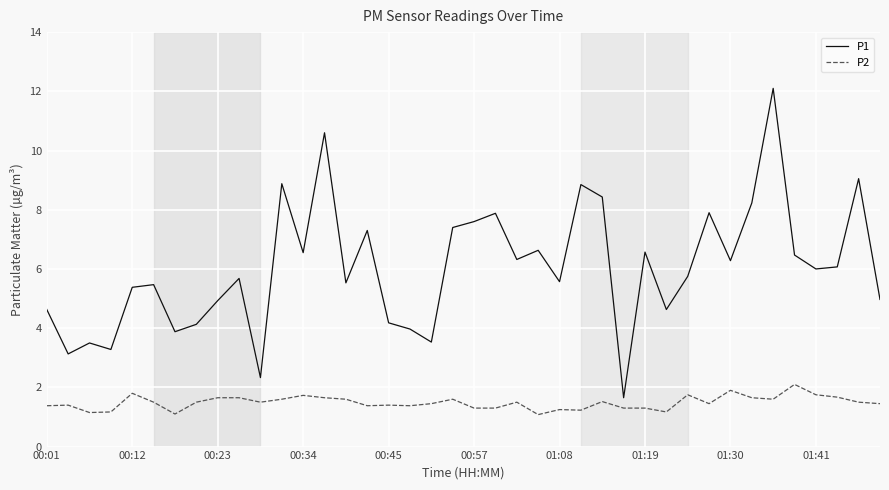

What is the greatest value displayed?

12.1